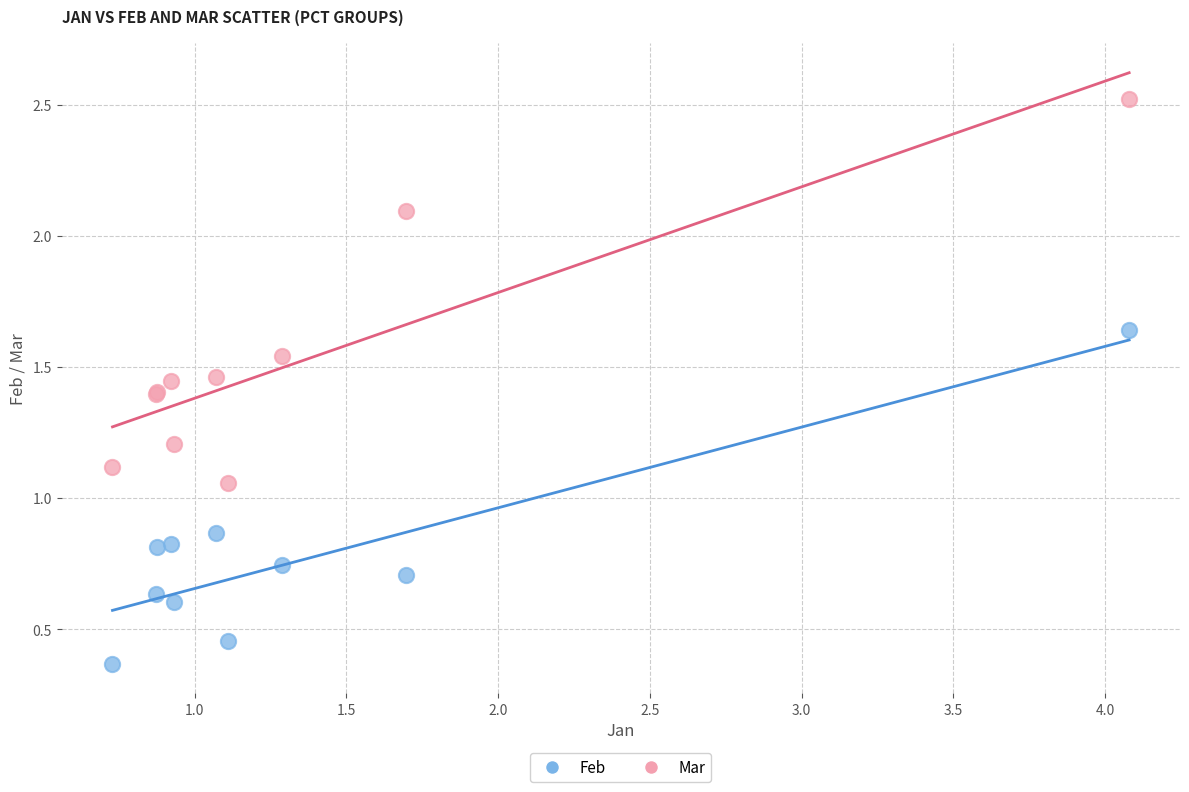

What are all the series names shown in the legend?

Feb, Mar